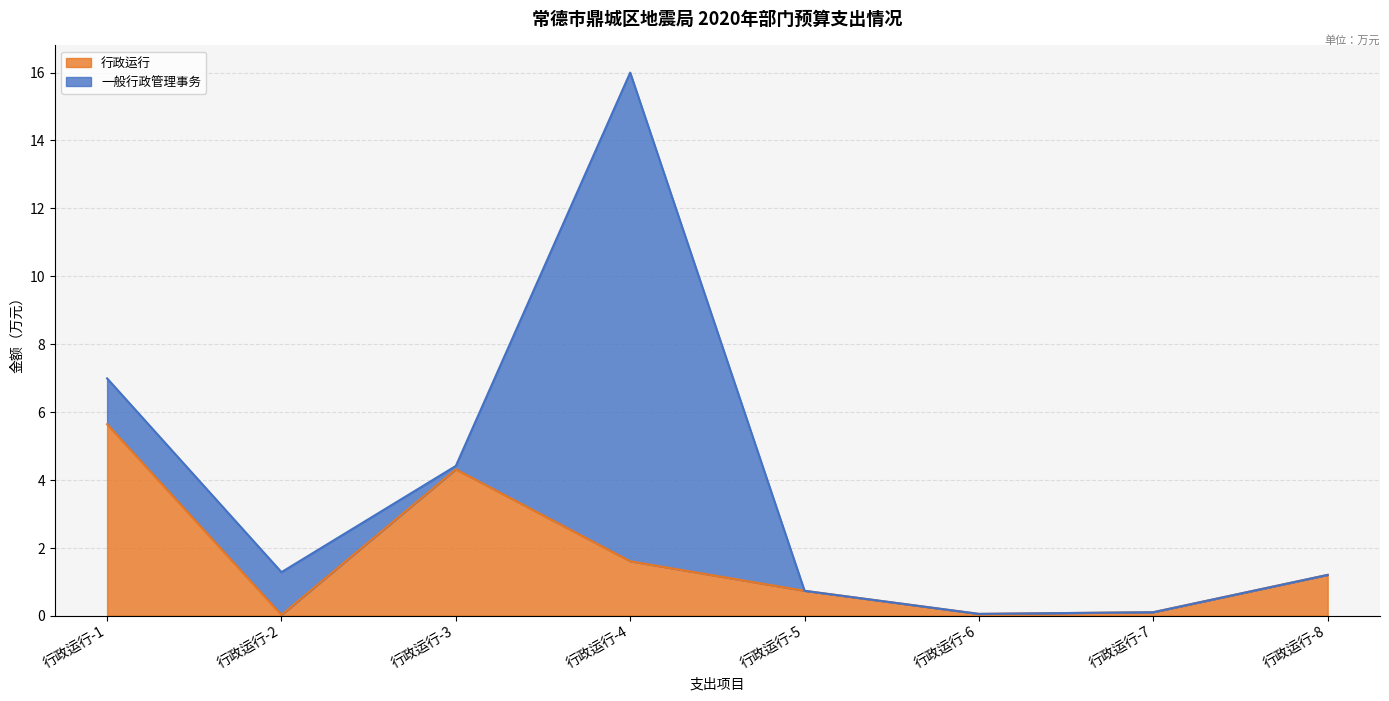

List the labels in order of value, largest first.

行政运行-1, 行政运行-3, 行政运行-4, 行政运行-8, 行政运行-5, 行政运行-7, 行政运行-6, 行政运行-2